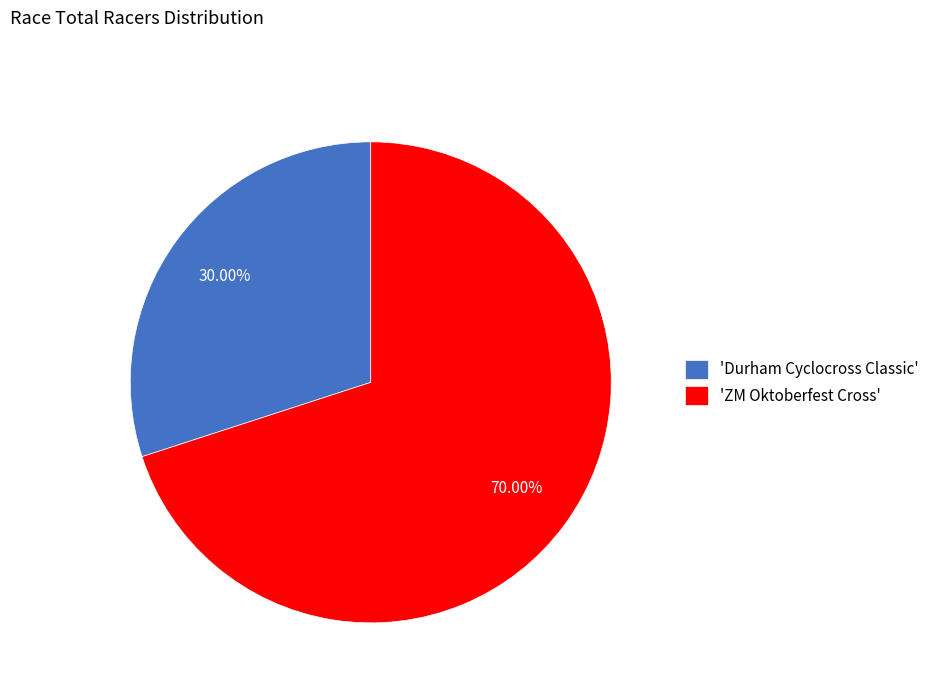

To the nearest percent, what is the difference between the largest and smallest slice percentages?

40%